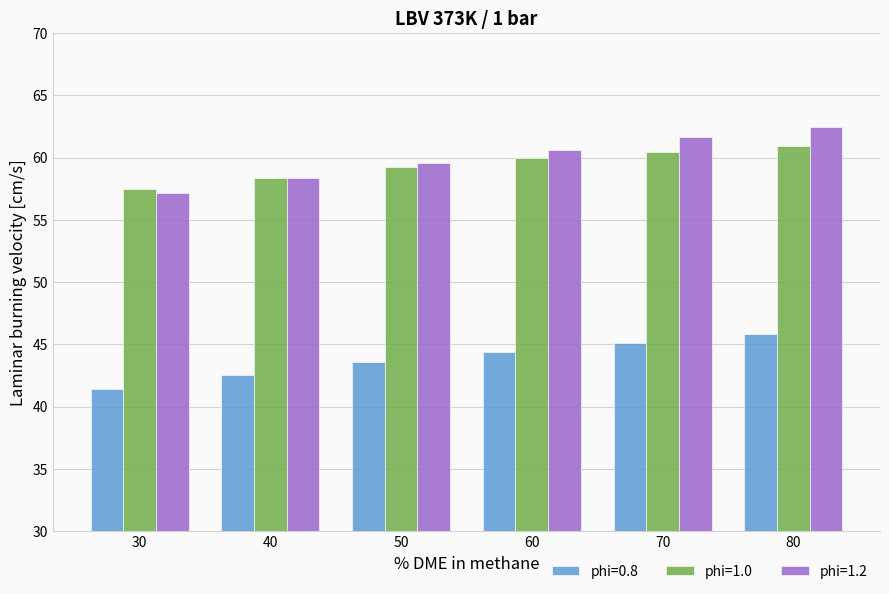

Which series has the largest total across all categories?

phi=1.2